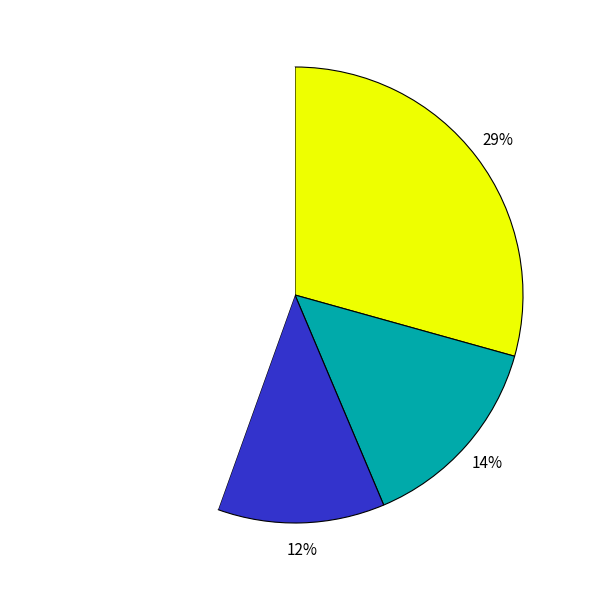

Is there any slice that represents more than half of the pie?

No